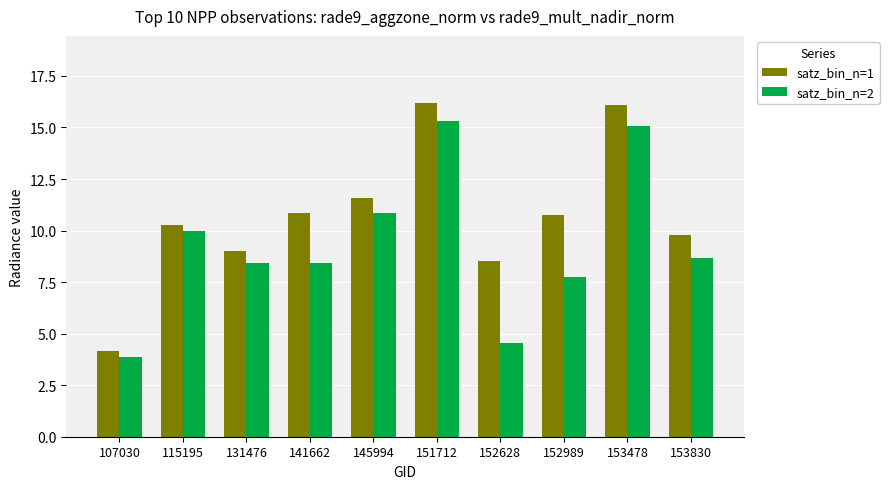

What is the maximum value for satz_bin_n=1?

16.2